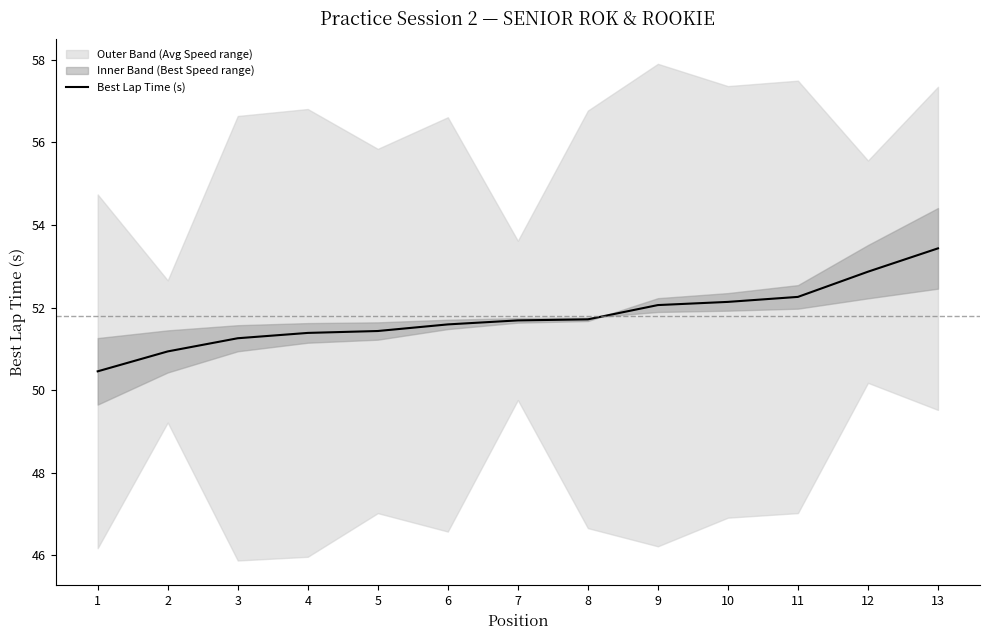

What is the smallest value displayed?

50.5